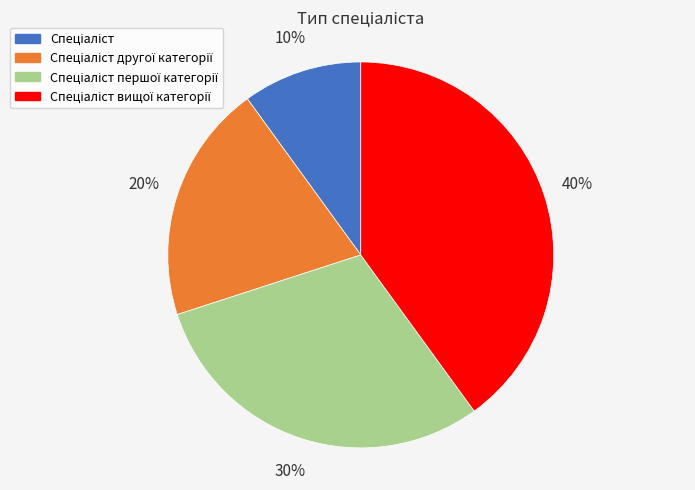

How many slices are in this pie chart?

4